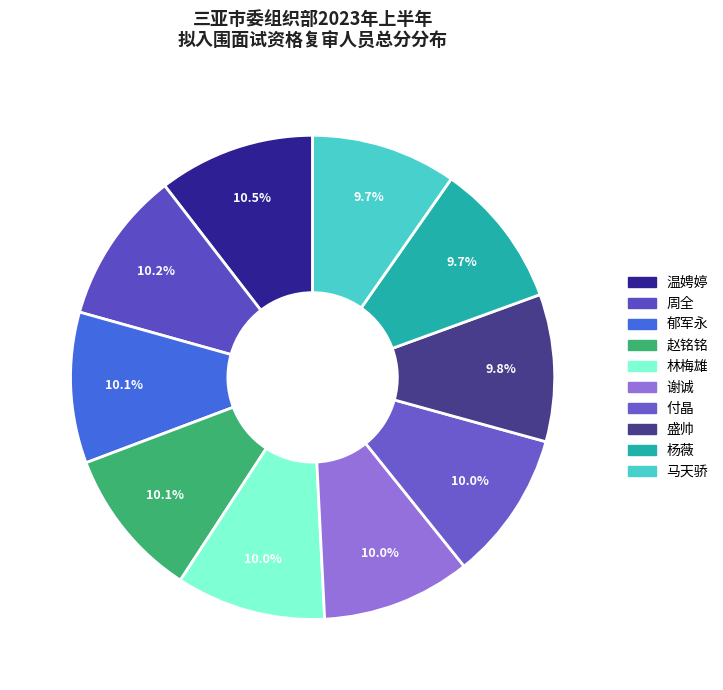

Count the number of slices in the pie.

10